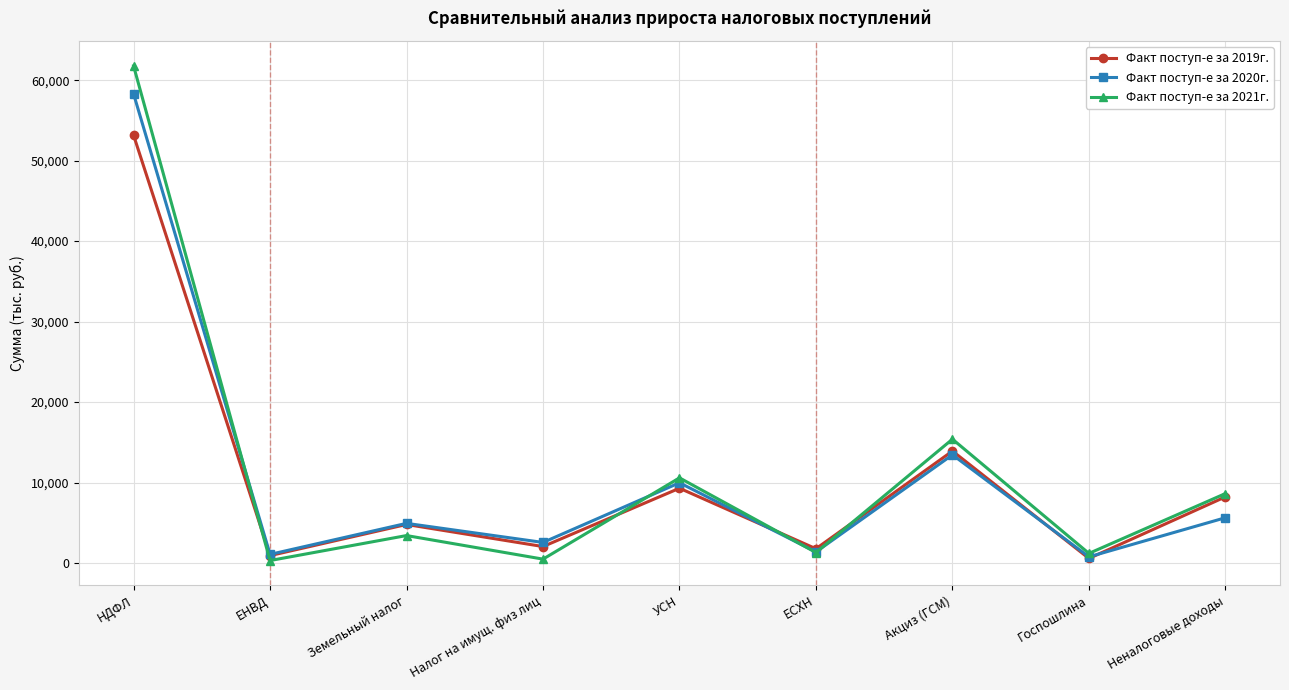

What are all the series names shown in the legend?

Факт поступ-е за 2019г., Факт поступ-е за 2020г., Факт поступ-е за 2021г.